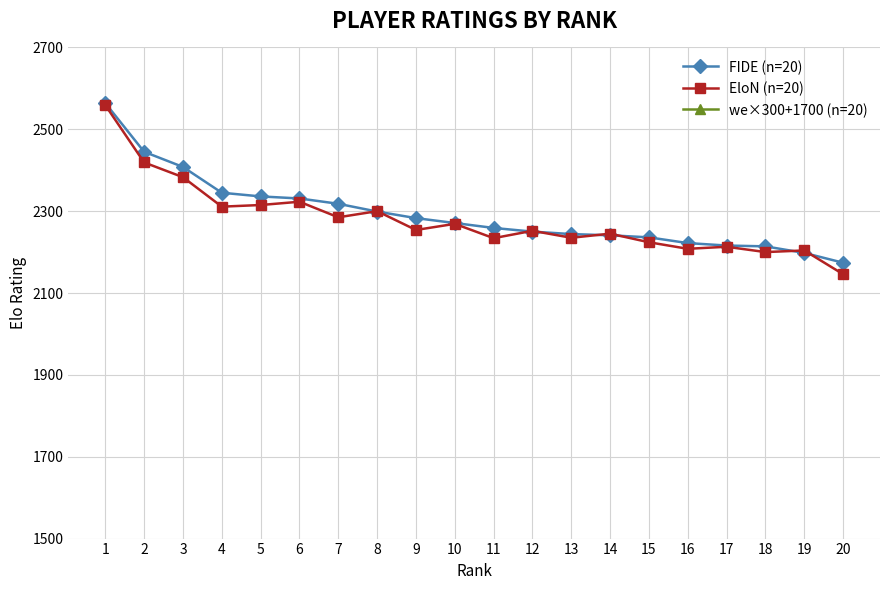

How many interior local valleys does the we×300+1700 (n=20) series have?

5